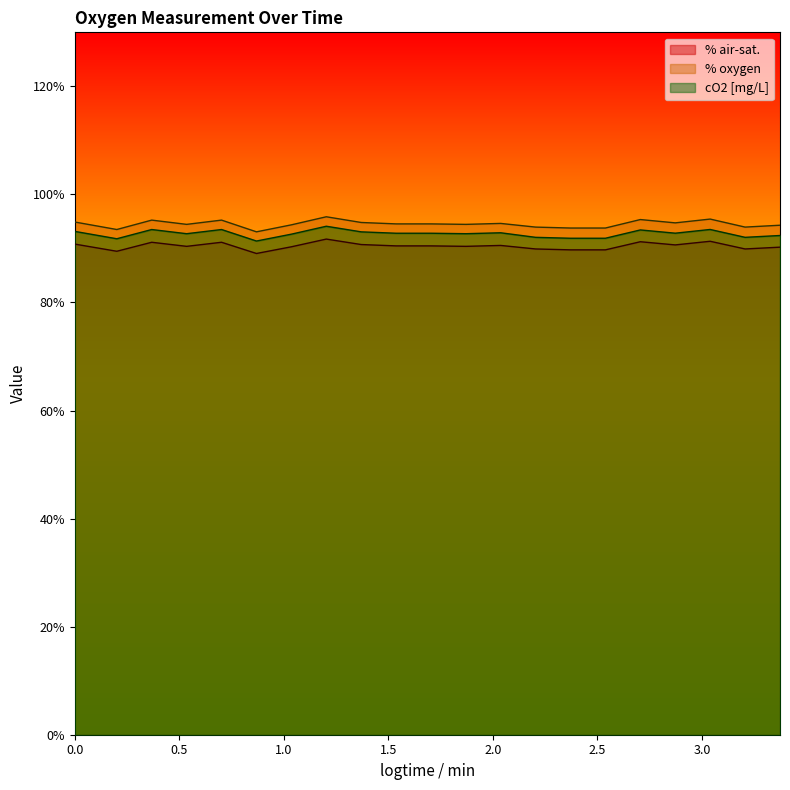

What position from the right is 1.37?

13